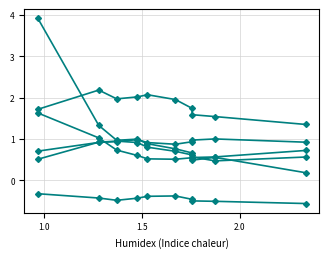

Reading left to right, what are all the values shown in this chart?

Jan: 3.9	1.3	1.0	1.0	0.9	0.8	0.7	0.6	0.6	0.7
Feb: 0.5	0.9	0.9	0.9	0.8	0.7	0.6	0.6	0.5	0.6
Mar: -0.3	-0.4	-0.5	-0.4	-0.4	-0.4	-0.5	-0.5	-0.5	-0.6
May: 0.7	0.9	0.9	1.0	0.9	0.9	0.9	1.0	1.0	0.9
Jun: 1.6	1.0	0.7	0.6	0.5	0.5	0.5	0.5	0.6	0.2
Jul: 1.7	2.2	2.0	2.0	2.1	2.0	1.7	1.6	1.5	1.4